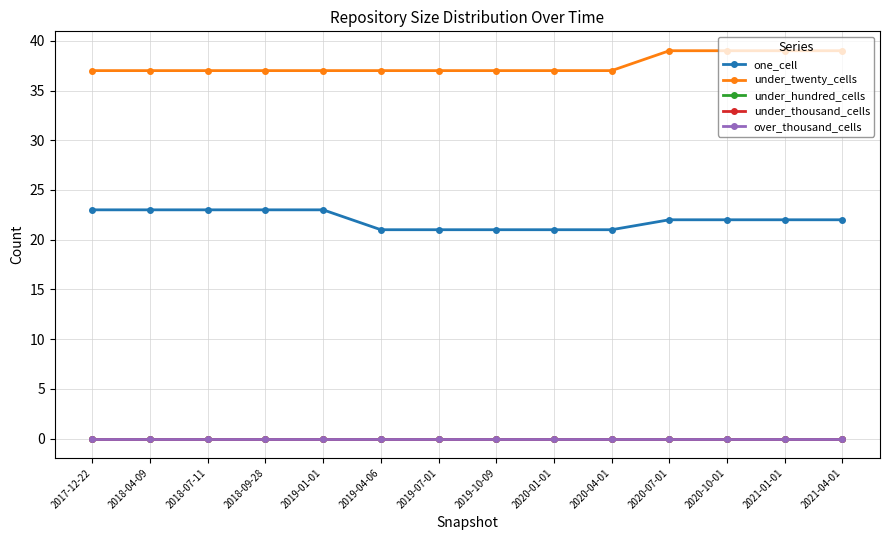

True or false: under_twenty_cells and under_thousand_cells intersect in this chart.

False